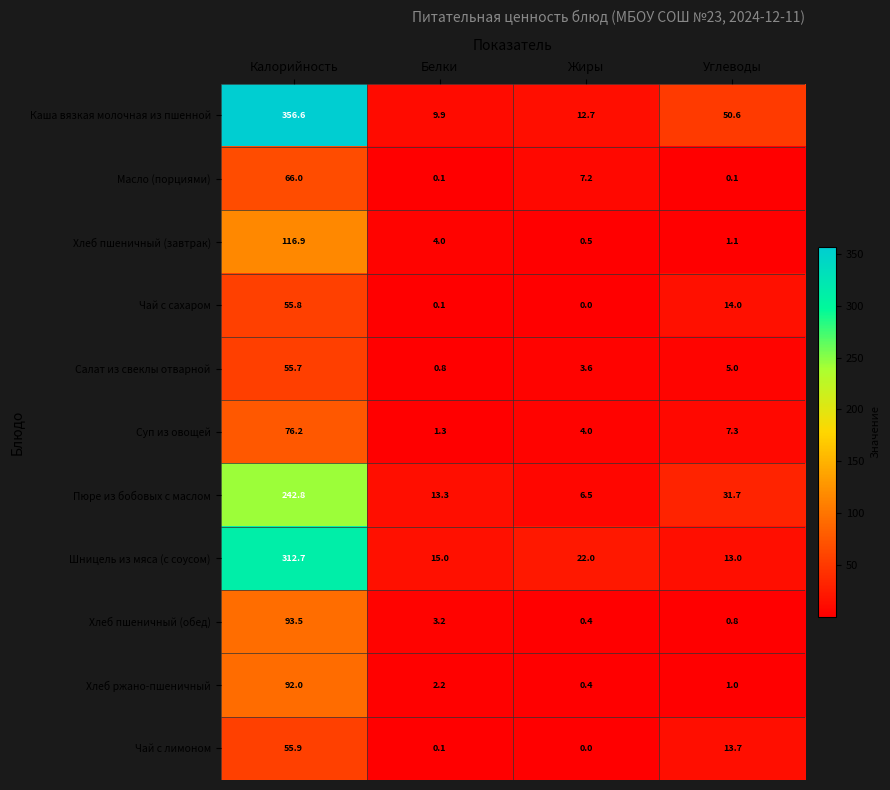

What is the average value of the Хлеб ржано-пшеничный series?

23.9